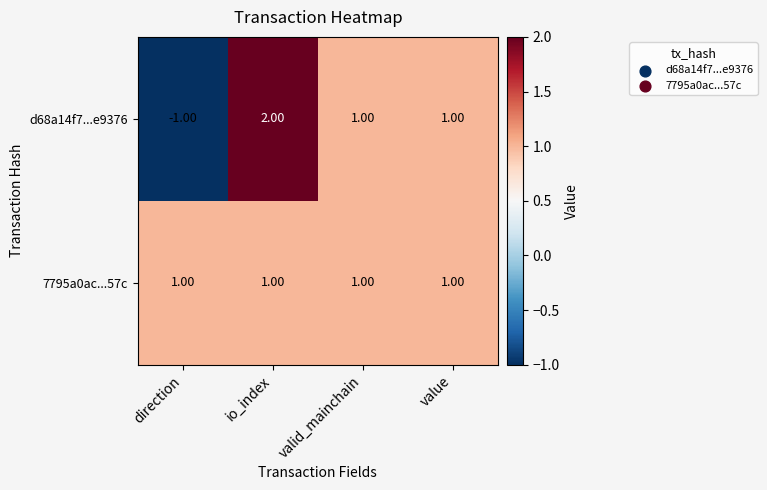

At which label does d68a14f7...e9376 first exceed 1?

io_index